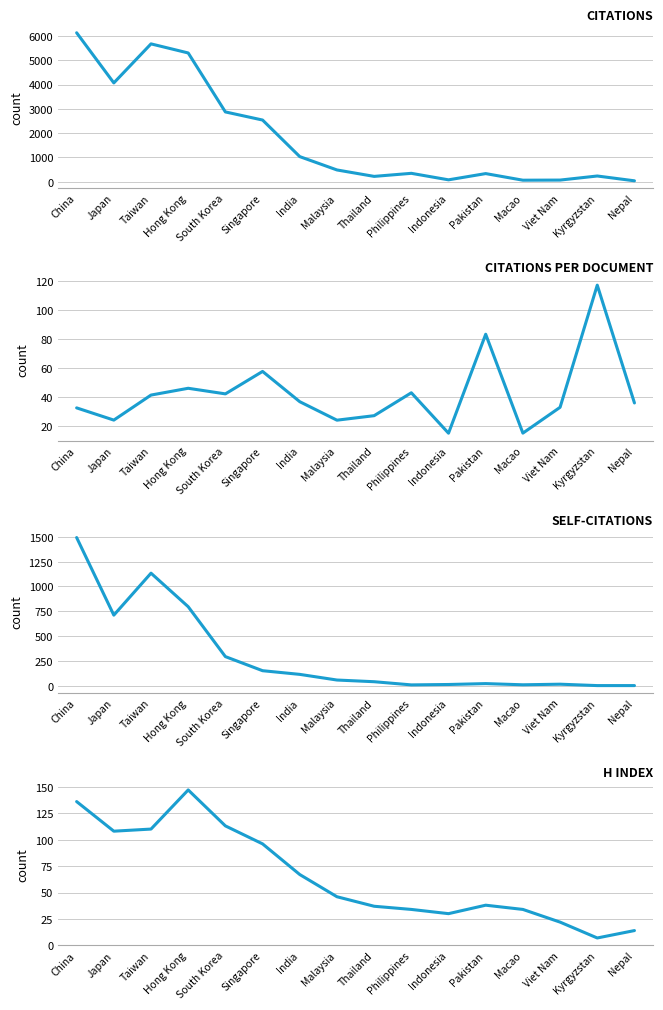

What position from the right is Nepal?

1